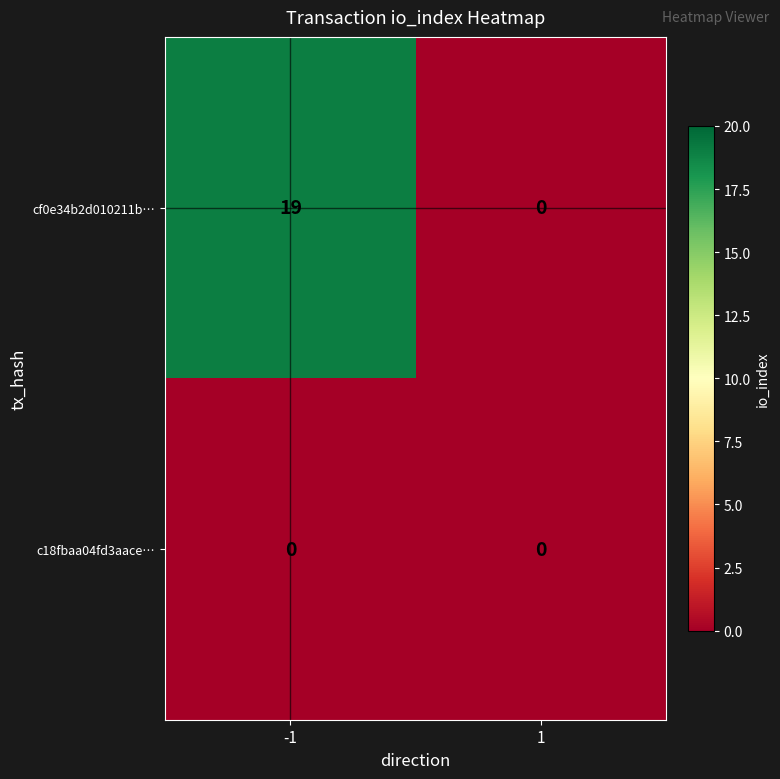

The cf0e34b2d010211b… series shows 8 at -1. True or false?

False